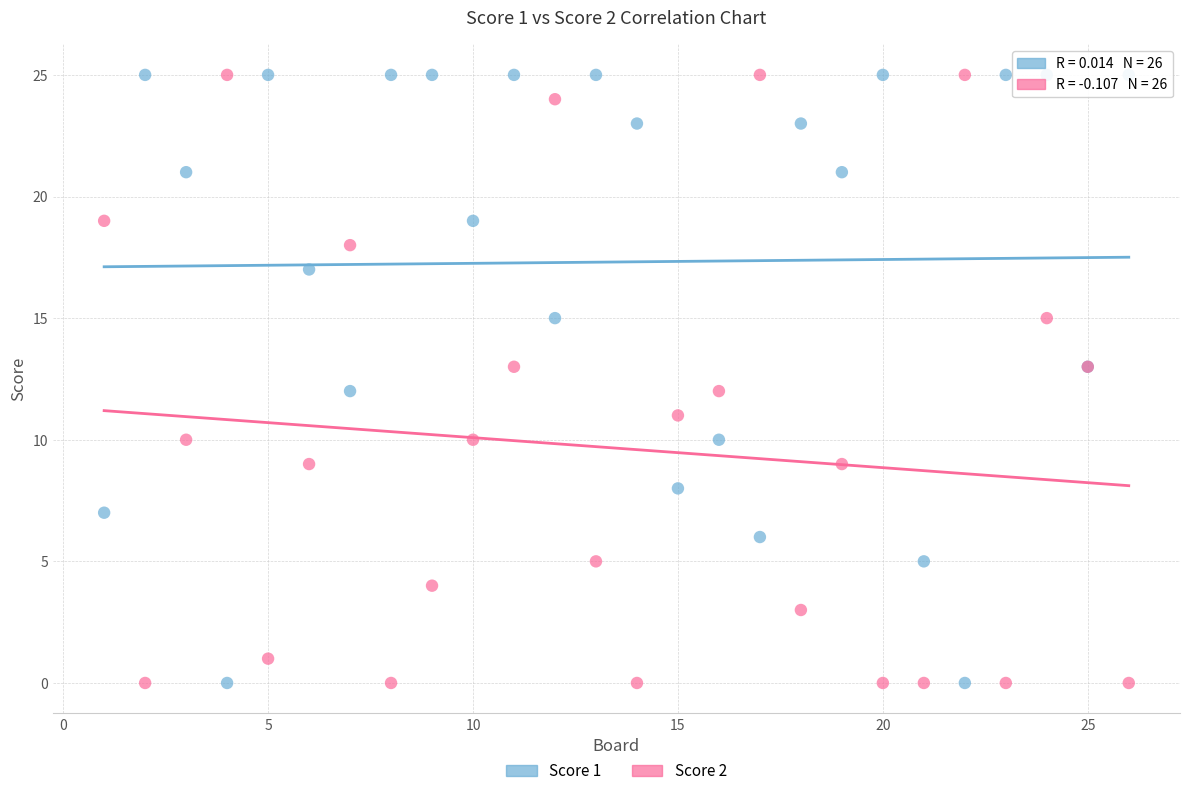

What is the X range (max minus min) for the scatter plot?

25